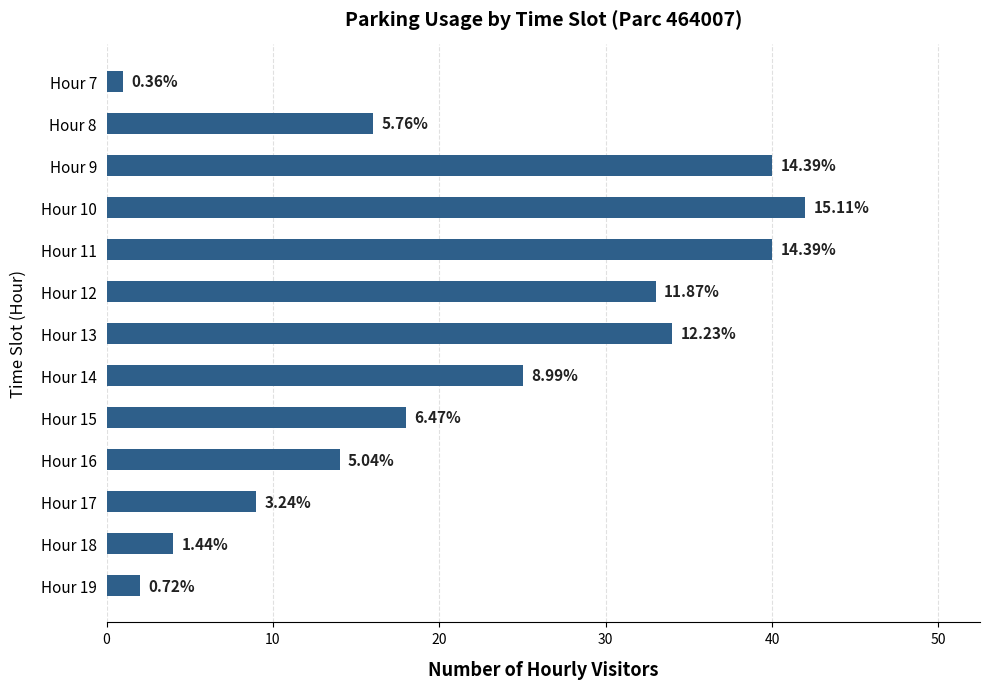

What is the difference between the maximum and minimum values?

41